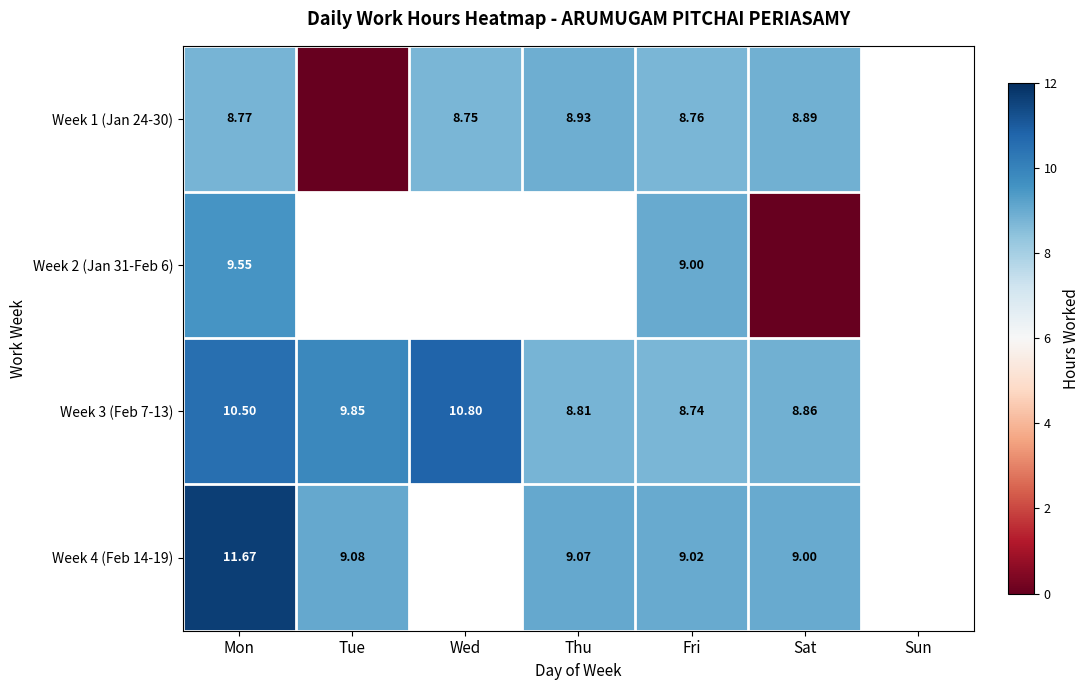

Is the value of Week 1 (Jan 24-30) at Thu greater than the value of Week 3 (Feb 7-13) at Fri?

Yes